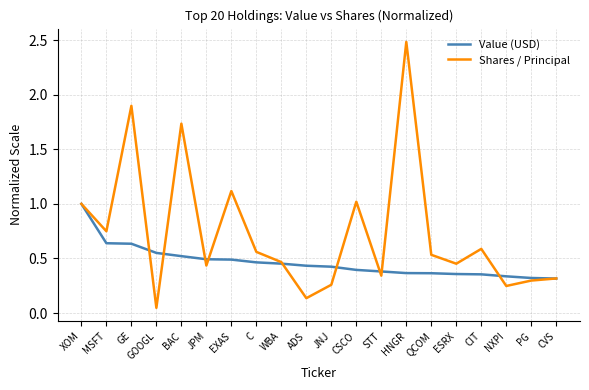

What is the difference between the second highest and minimum values in the Shares / Principal series?

1.9